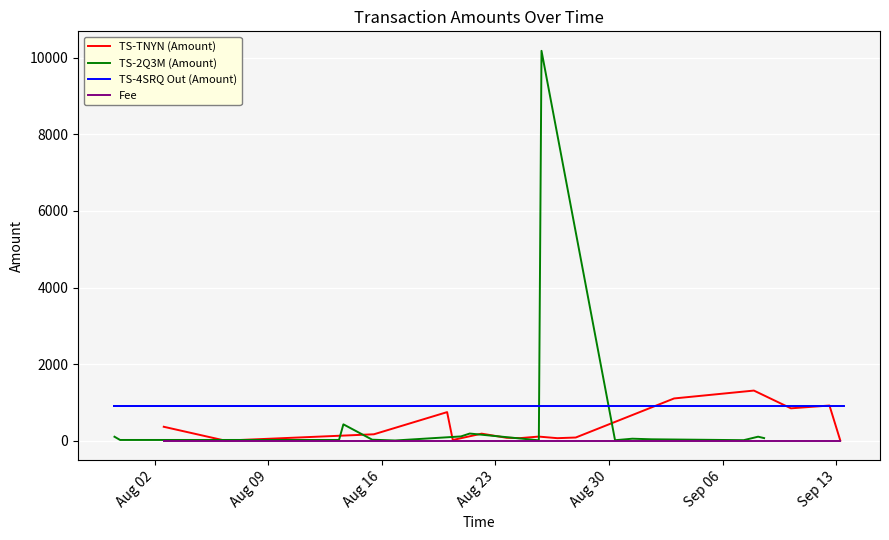

What is the label of the 3rd point from the left?

Aug 16